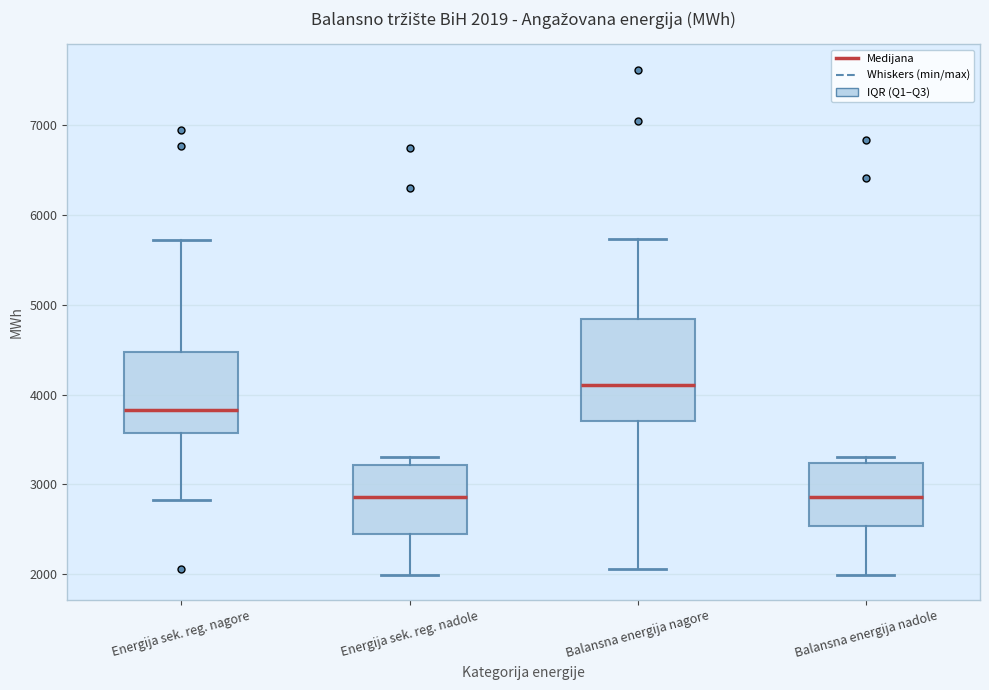

Which box is the tallest, from its lower edge to its upper edge?

Balansna energija nagore